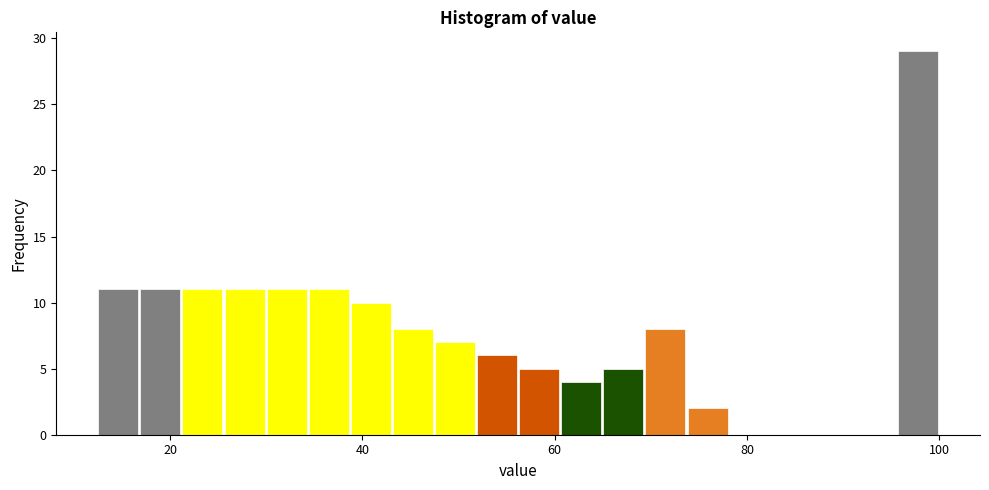

Read against the x-axis, roughly where is the centre of the tallest bar?

98